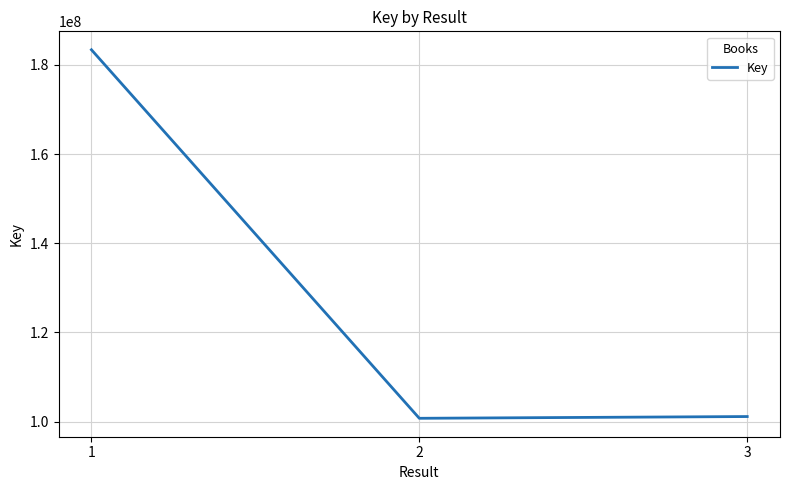

The chart shows a value of 146639620 at 3. True or false?

False